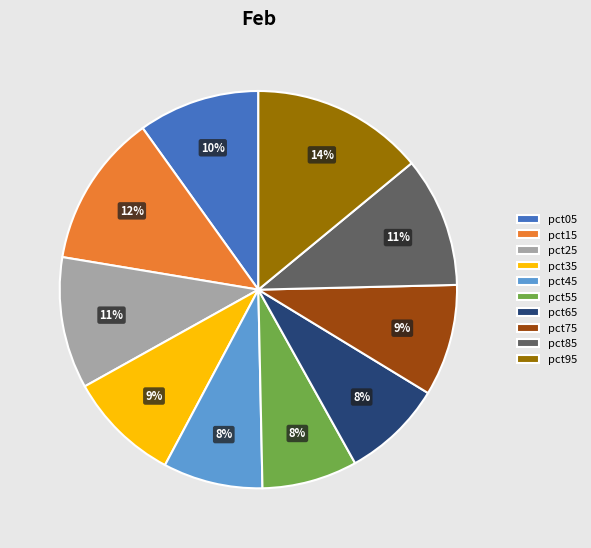

How many segments does this pie chart have?

10